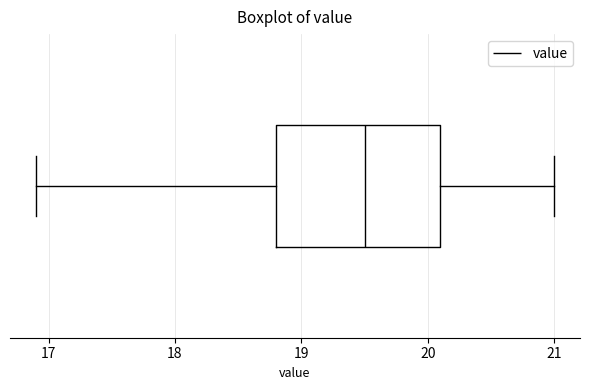

Where is the right edge of the box on the x-axis? The values are not printed on the chart, so give them approximately, as read against the axis.

20.1